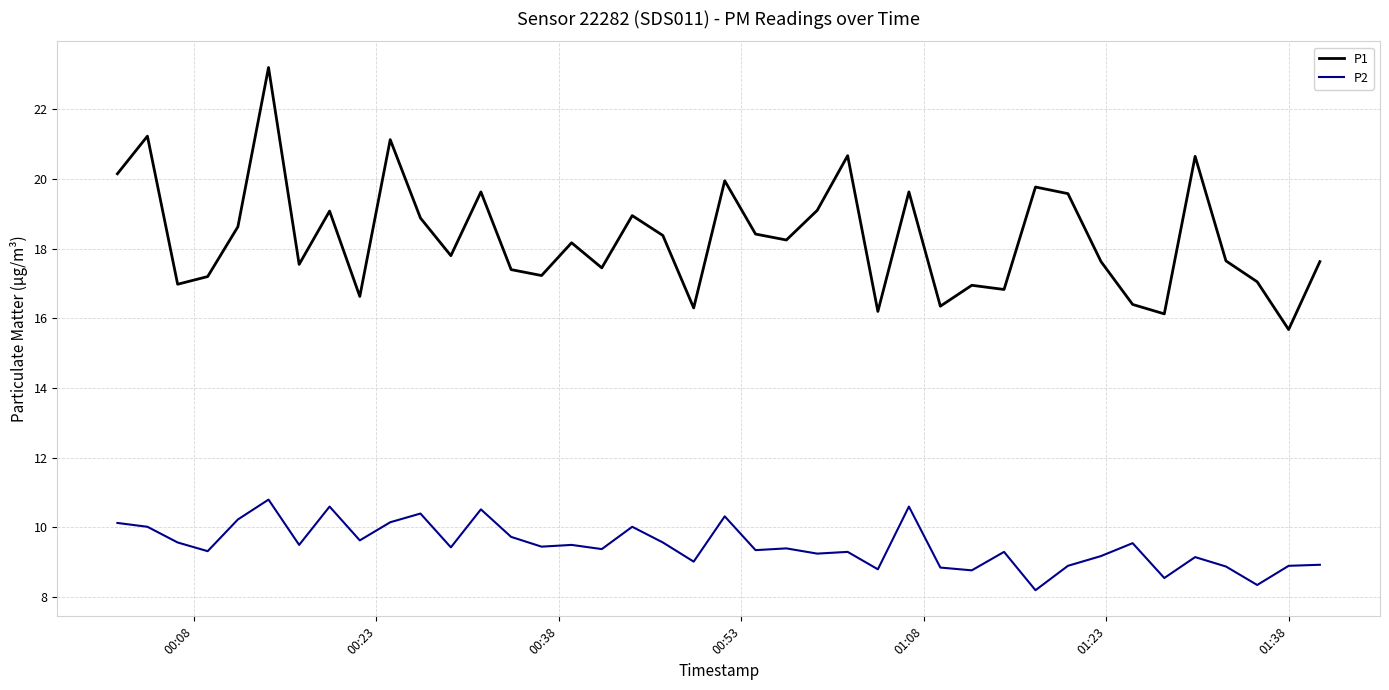

True or false: P1 and P2 cross at least once.

False